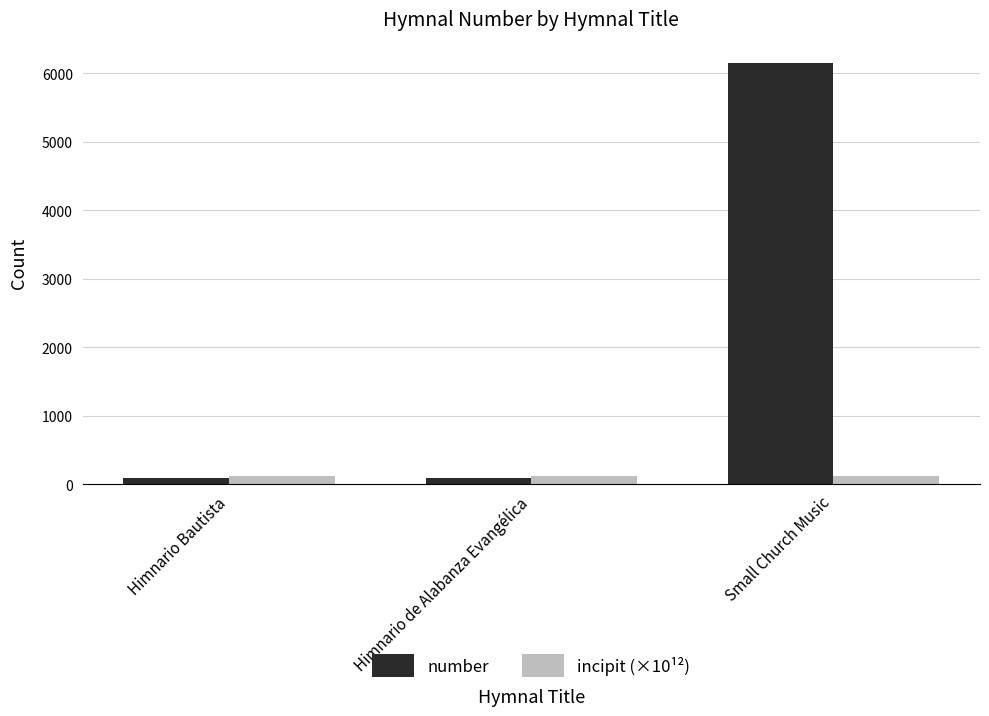

Rank the series by their average value, from lowest to highest.

incipit (×10¹²), number